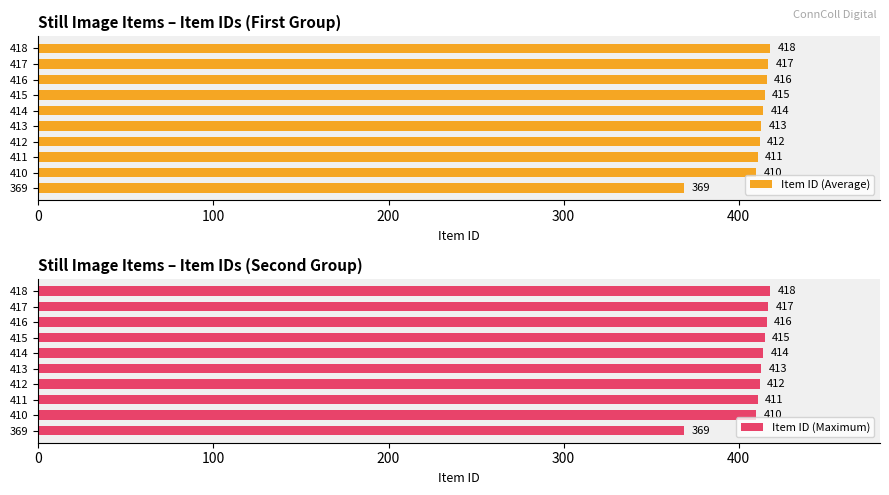

Rank the series by their maximum value, from lowest to highest.

Item ID (Average), Item ID (Maximum)